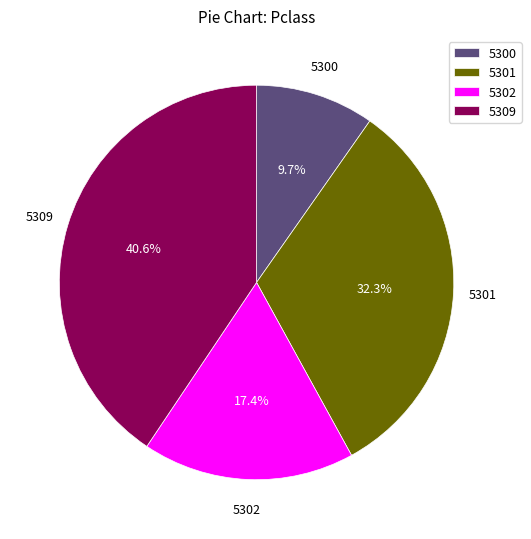

Does 5300 account for over 50% of the chart?

No